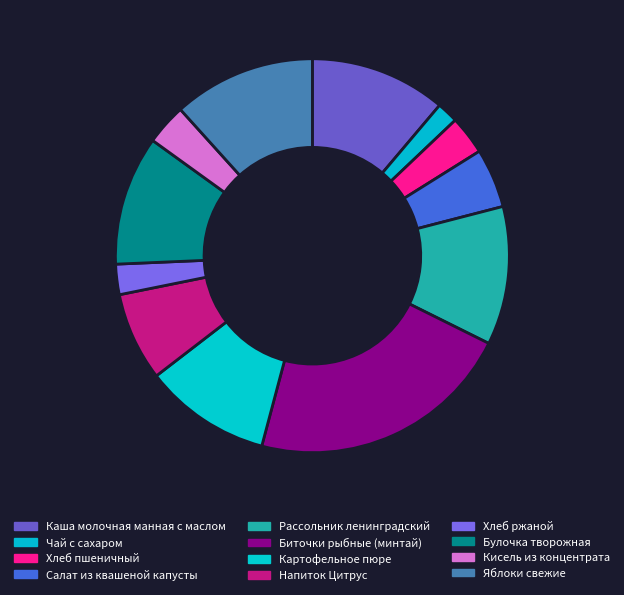

To the nearest percent, what percentage of the pie is Картофельное пюре?

10%